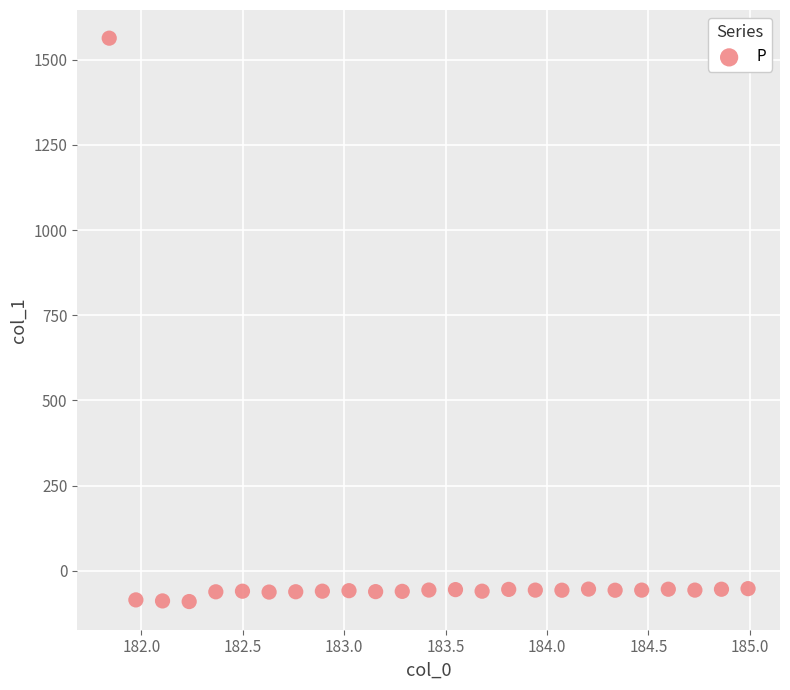

What is the range of Y values (max minus min)?

1653.8